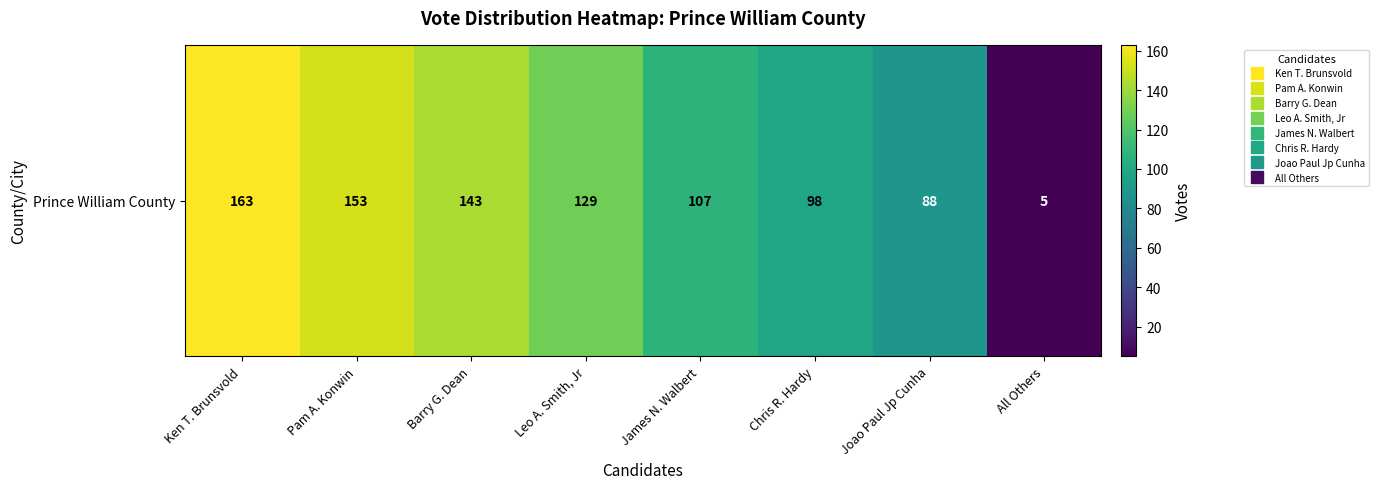

Reading right to left, extract all data points from this chart.

5	88	98	107	129	143	153	163